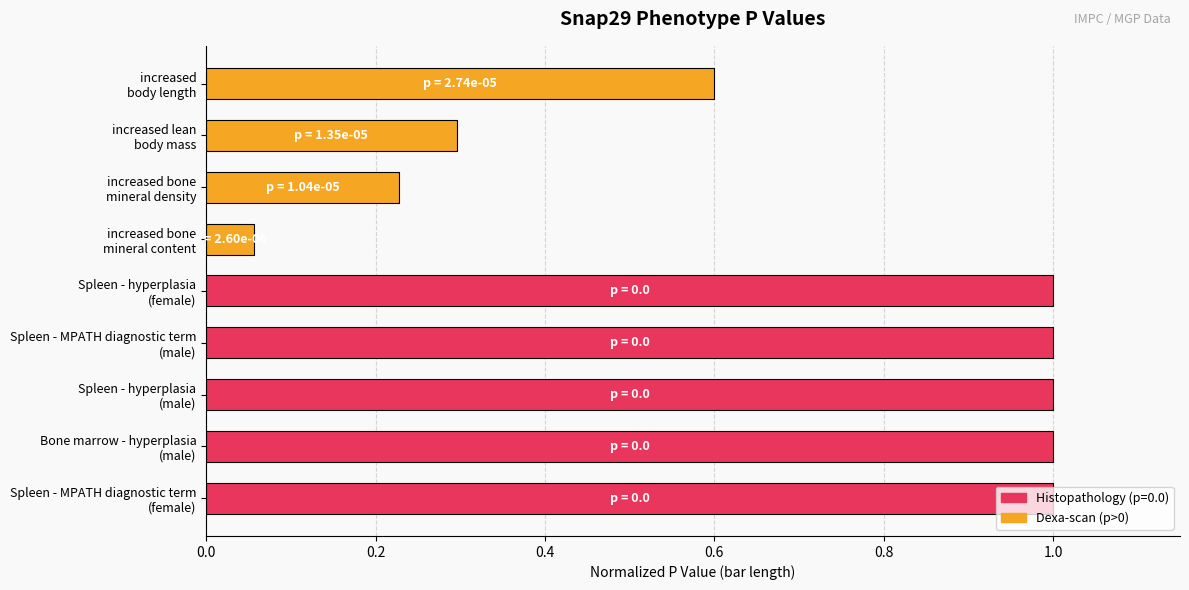

What is the greatest value displayed?

1.0